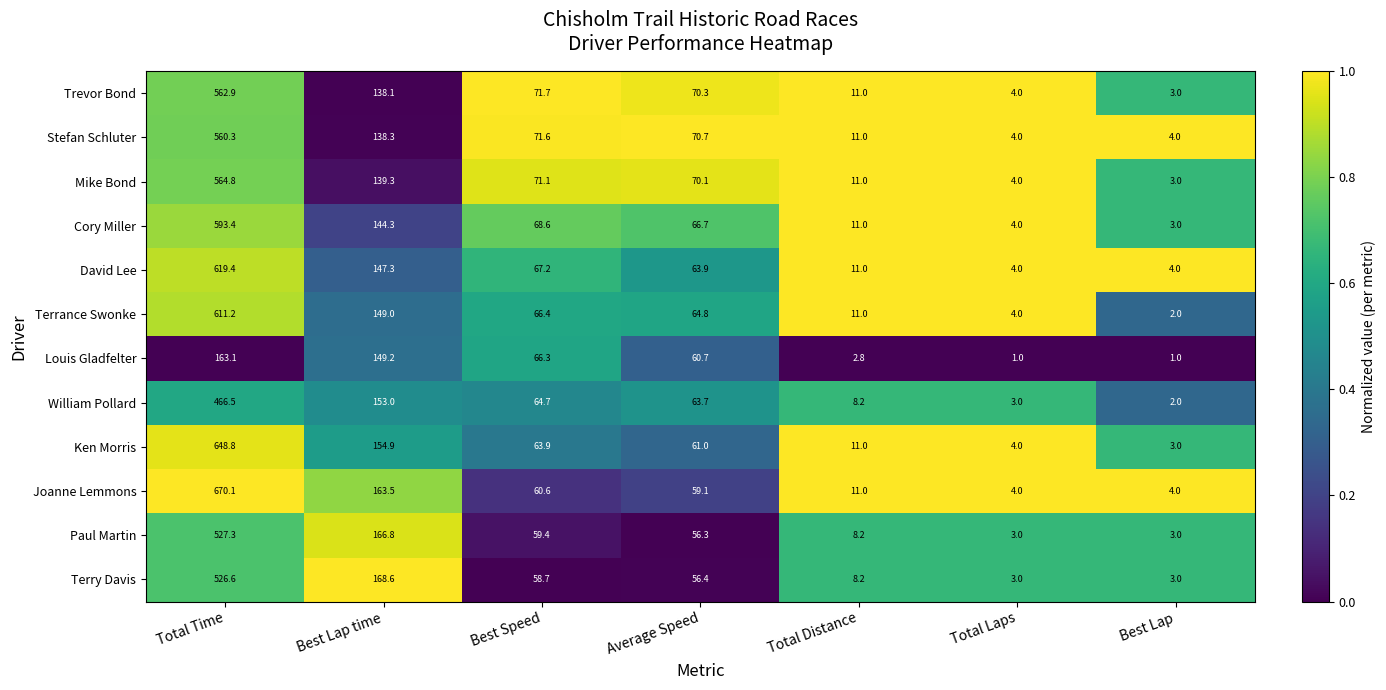

How many categories are shown in the chart?

7